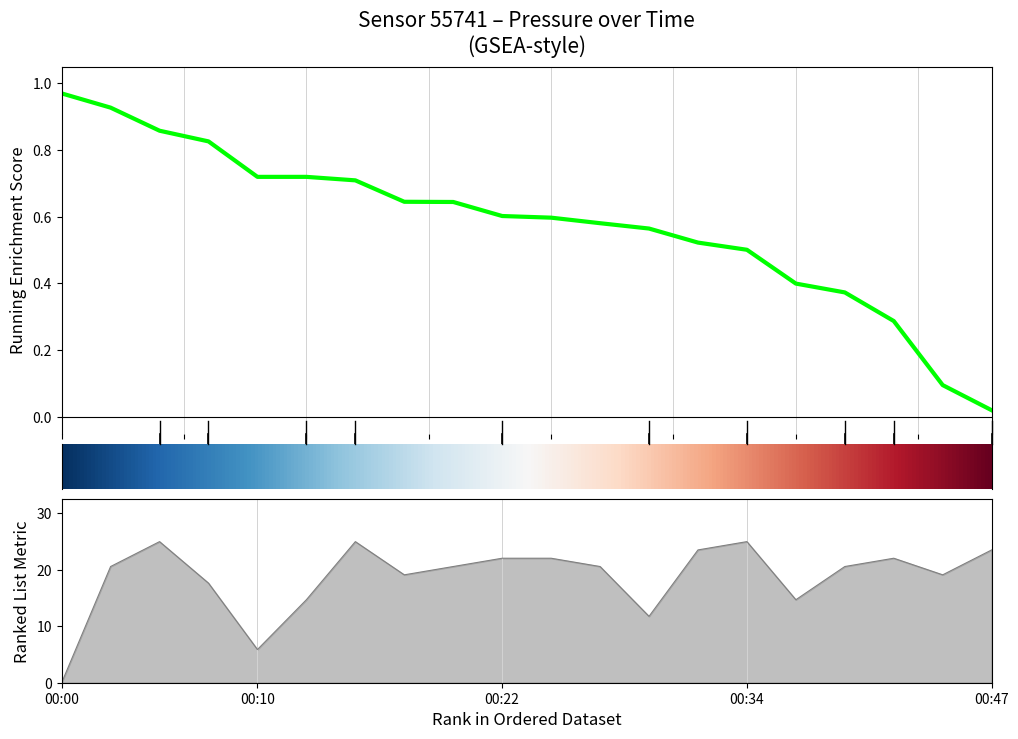

Which label corresponds to the smallest value in the chart?

00:00